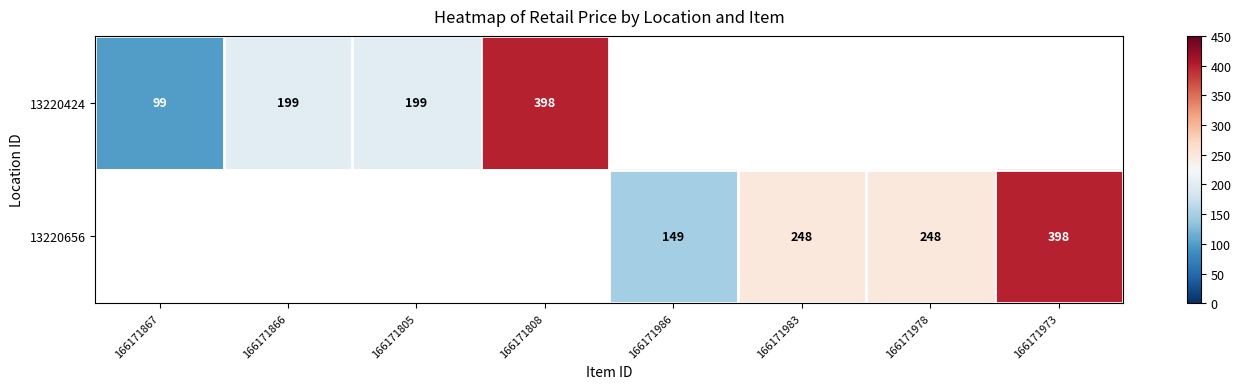

Is it true that 13220424 equals 199 at 166171866?

True